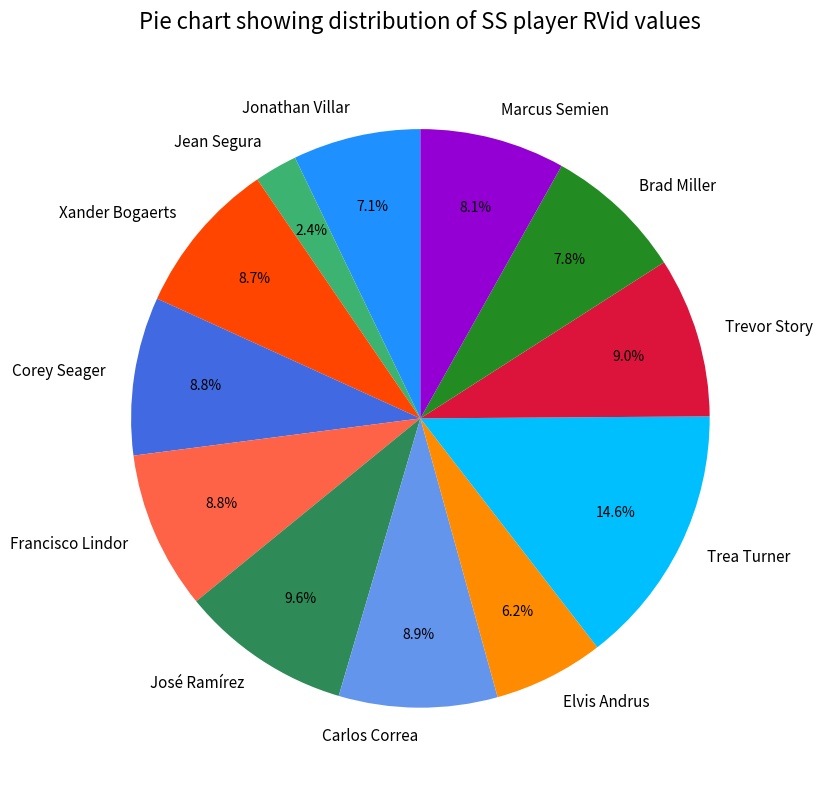

Is it true that Elvis Andrus is 6% of the pie?

True